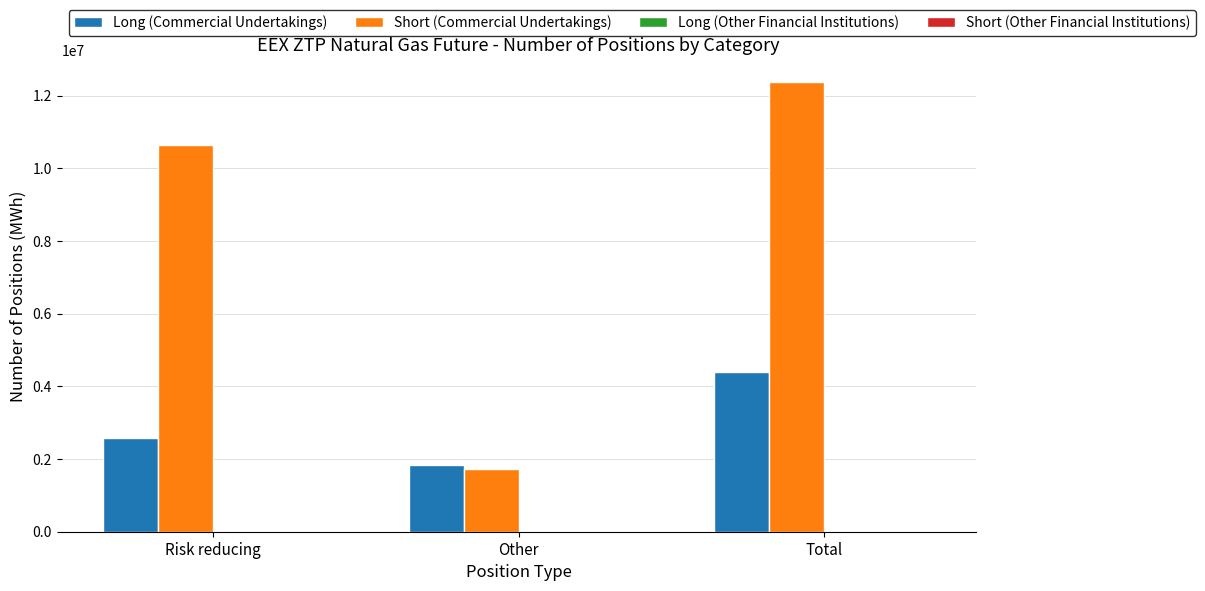

Which series changed the most between Risk reducing and Total?

Long (Commercial Undertakings)